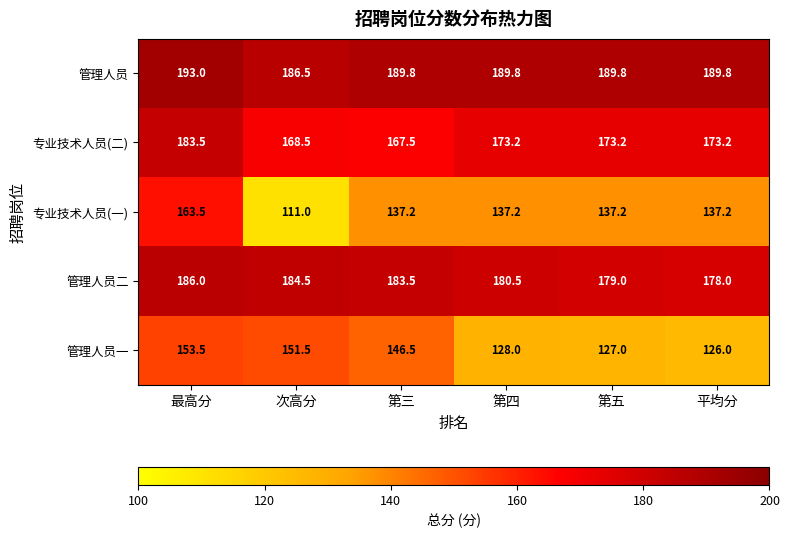

Reading left to right, what are all the values shown in this chart?

管理人员: 最高分=193.0	次高分=186.5	第三=189.8	第四=189.8	第五=189.8	平均分=189.8
专业技术人员(二): 最高分=183.5	次高分=168.5	第三=167.5	第四=173.2	第五=173.2	平均分=173.2
专业技术人员(一): 最高分=163.5	次高分=111.0	第三=137.2	第四=137.2	第五=137.2	平均分=137.2
管理人员二: 最高分=186.0	次高分=184.5	第三=183.5	第四=180.5	第五=179.0	平均分=178.0
管理人员一: 最高分=153.5	次高分=151.5	第三=146.5	第四=128.0	第五=127.0	平均分=126.0